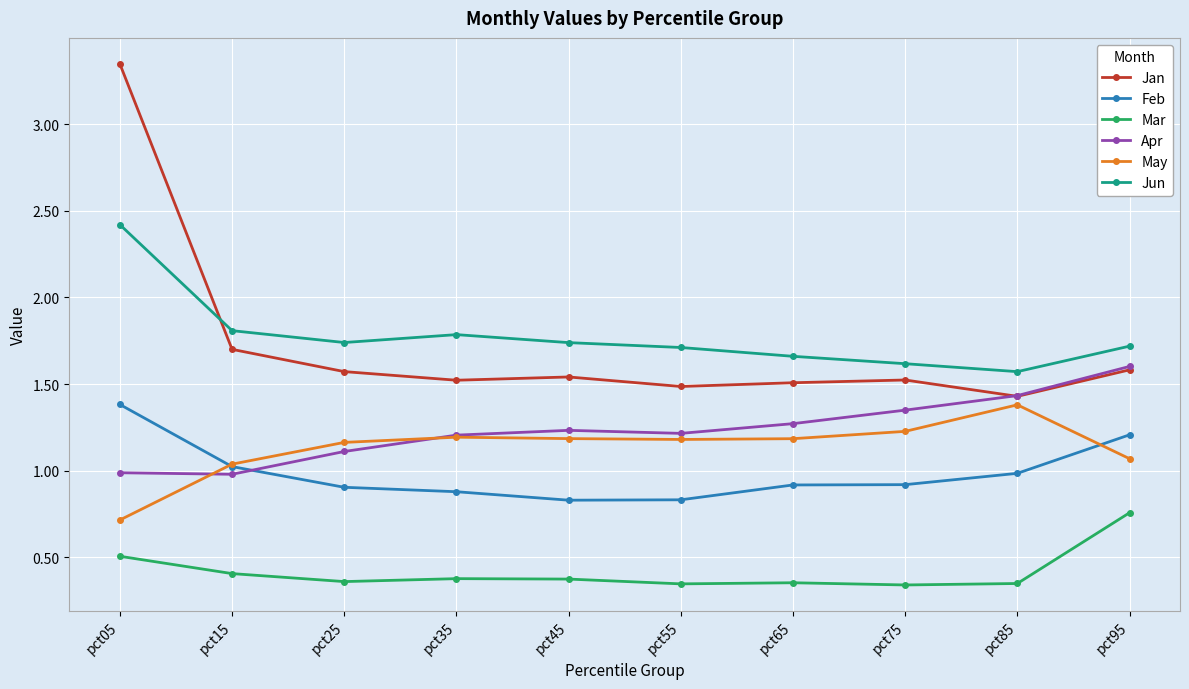

Which series has the largest total across all categories?

Jun